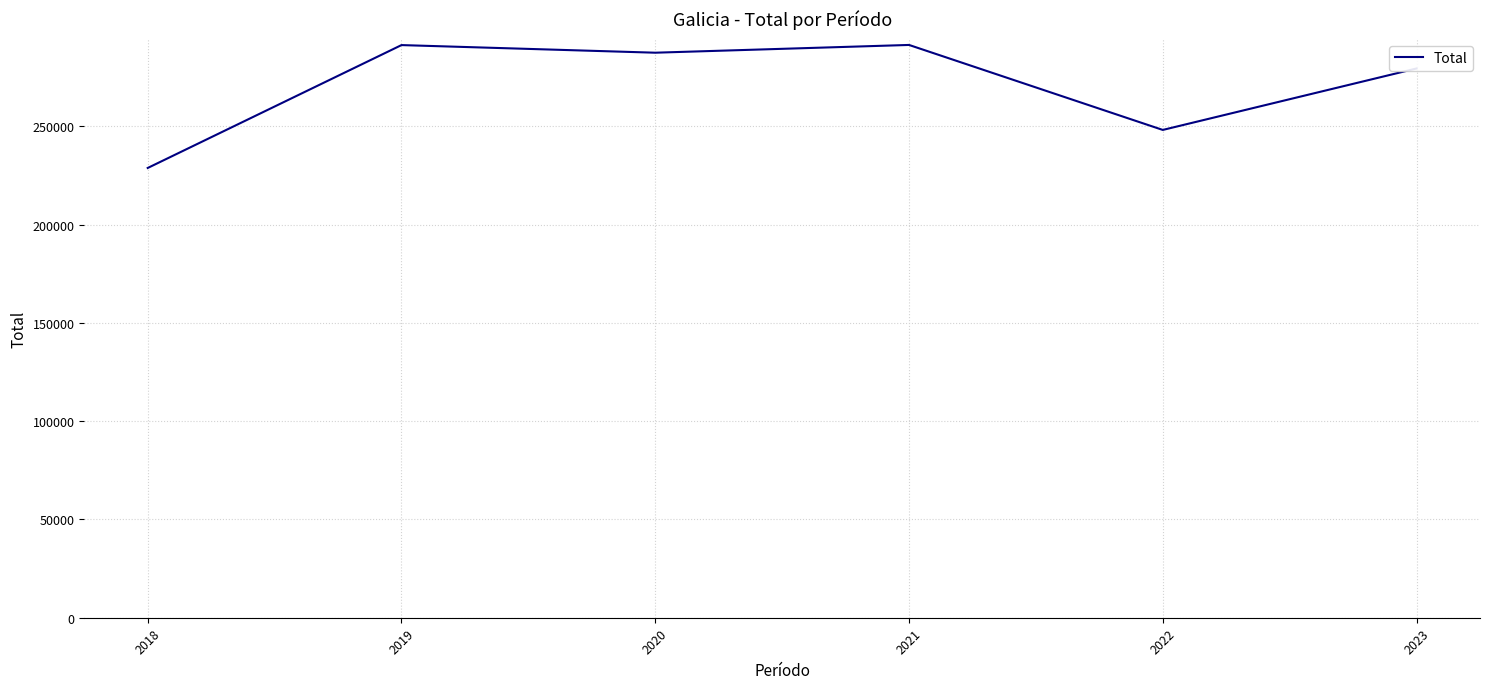

What is the greatest value displayed?

291452